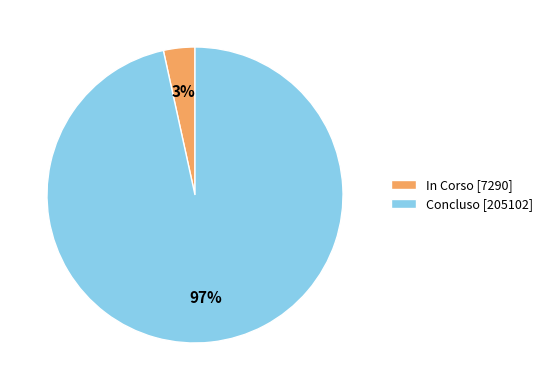

Is there a majority slice in this chart?

Yes